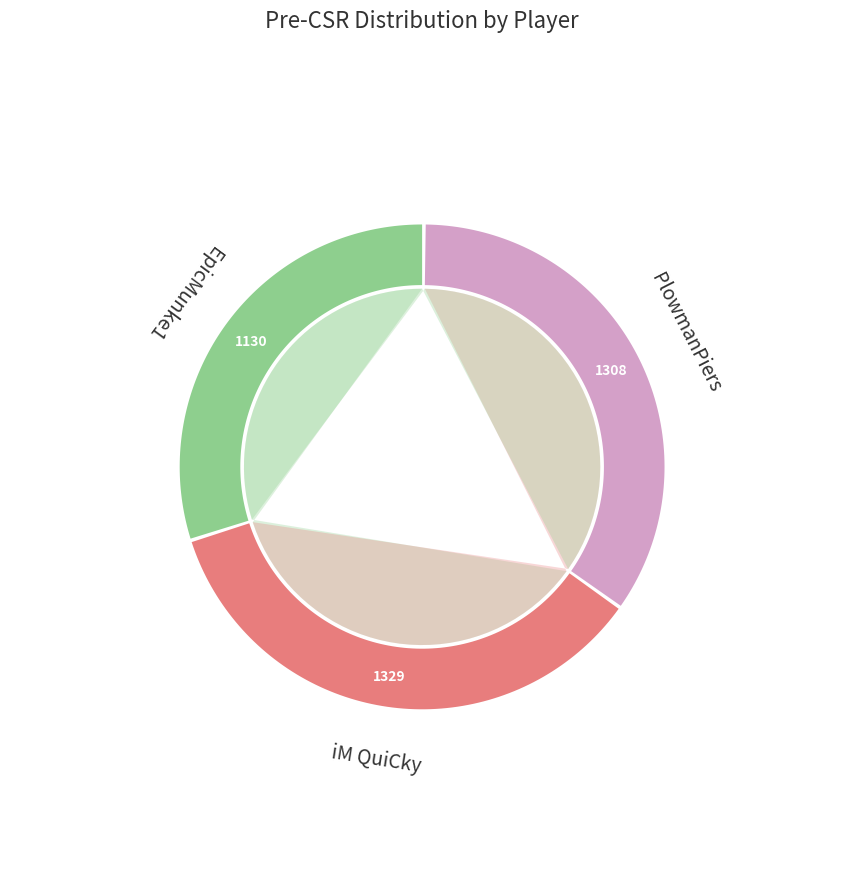

Rank the categories by value from lowest to highest.

EpicMunke1, PlowmanPiers, iM QuiCky